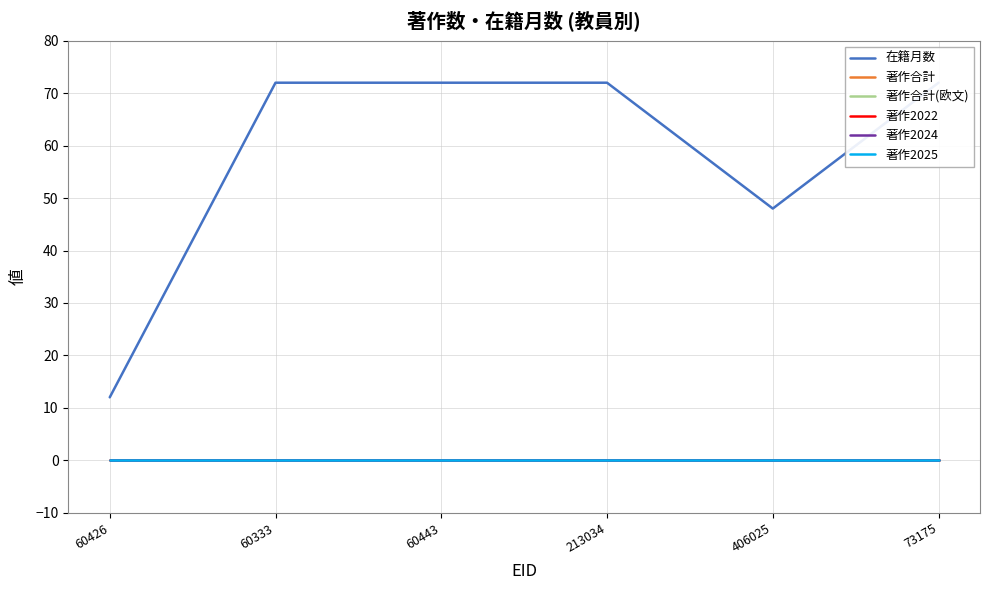

At how many categories does at least one series exceed 49?

4